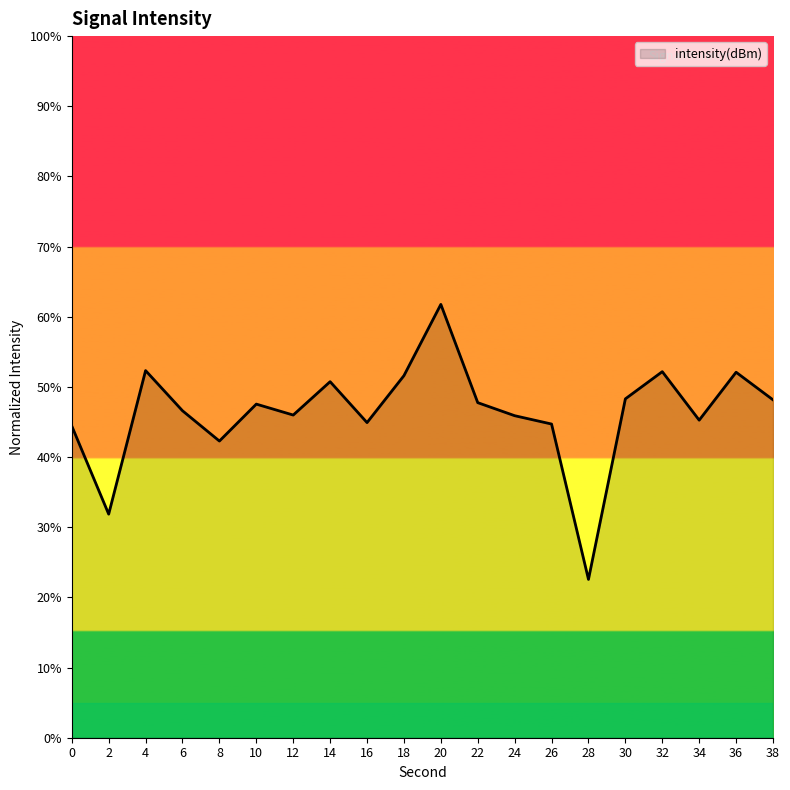

True or false: the data shows 61.8 at 20.

True